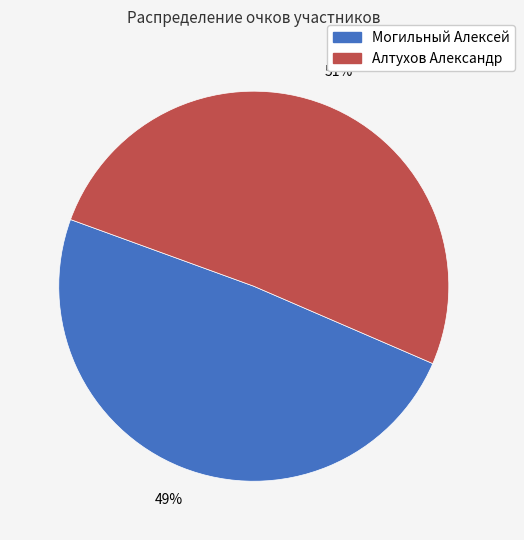

How many segments does this pie chart have?

2